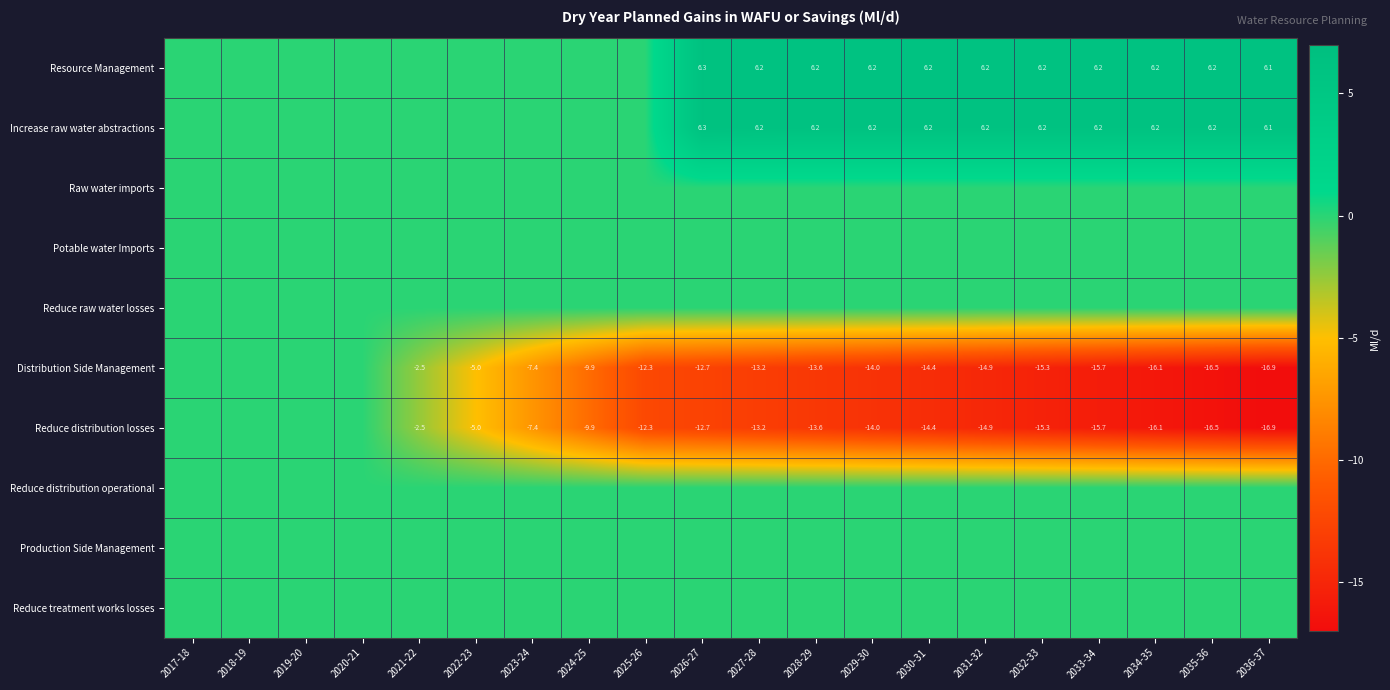

At how many categories does at least one series exceed 6?

11